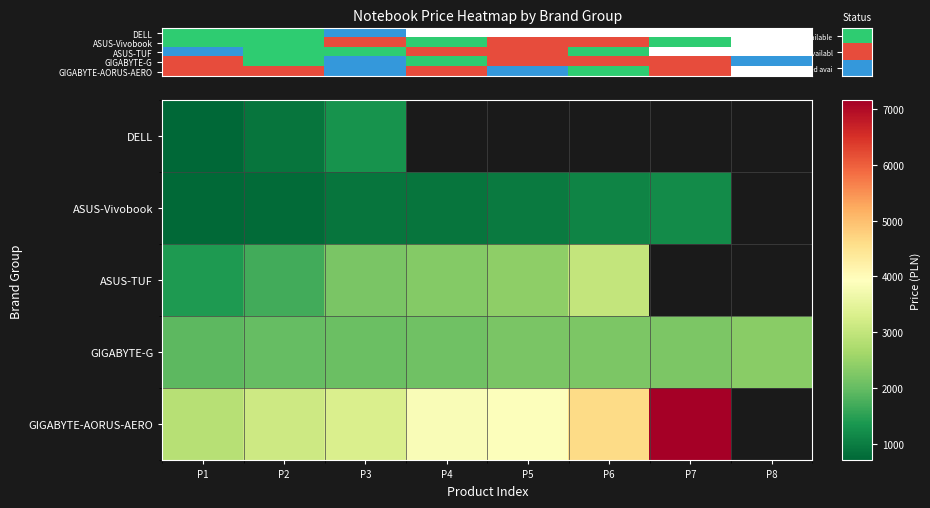

Between P3 and P7, which is larger?

P7